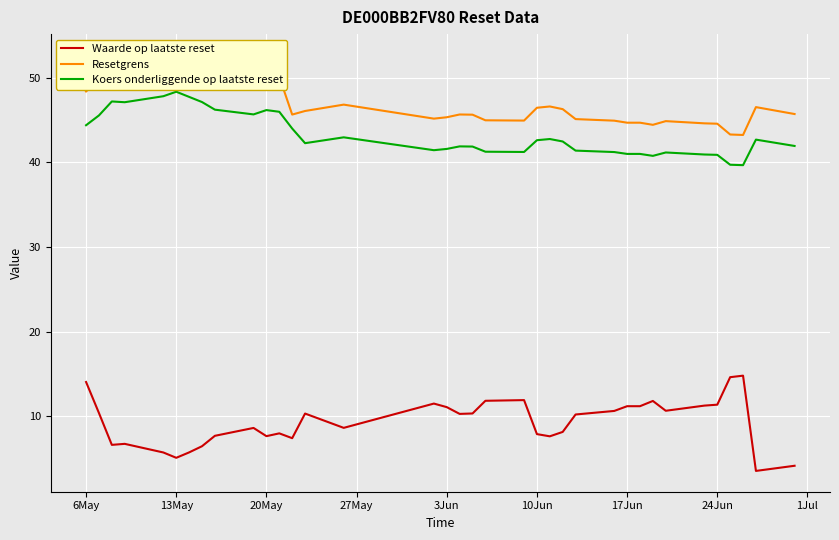

True or false: Resetgrens and Koers onderliggende op laatste reset intersect in this chart.

False